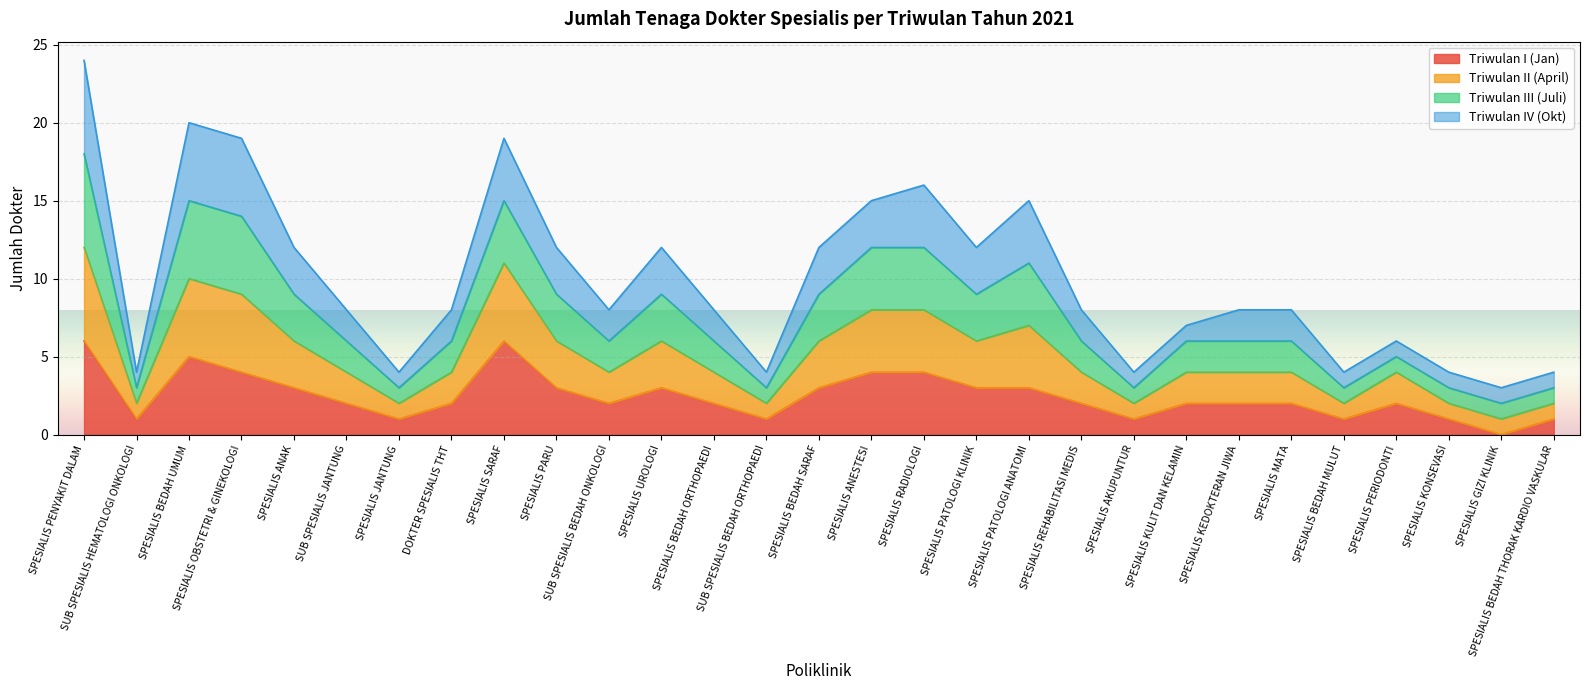

What position from the left is SPESIALIS KULIT DAN KELAMIN?

22